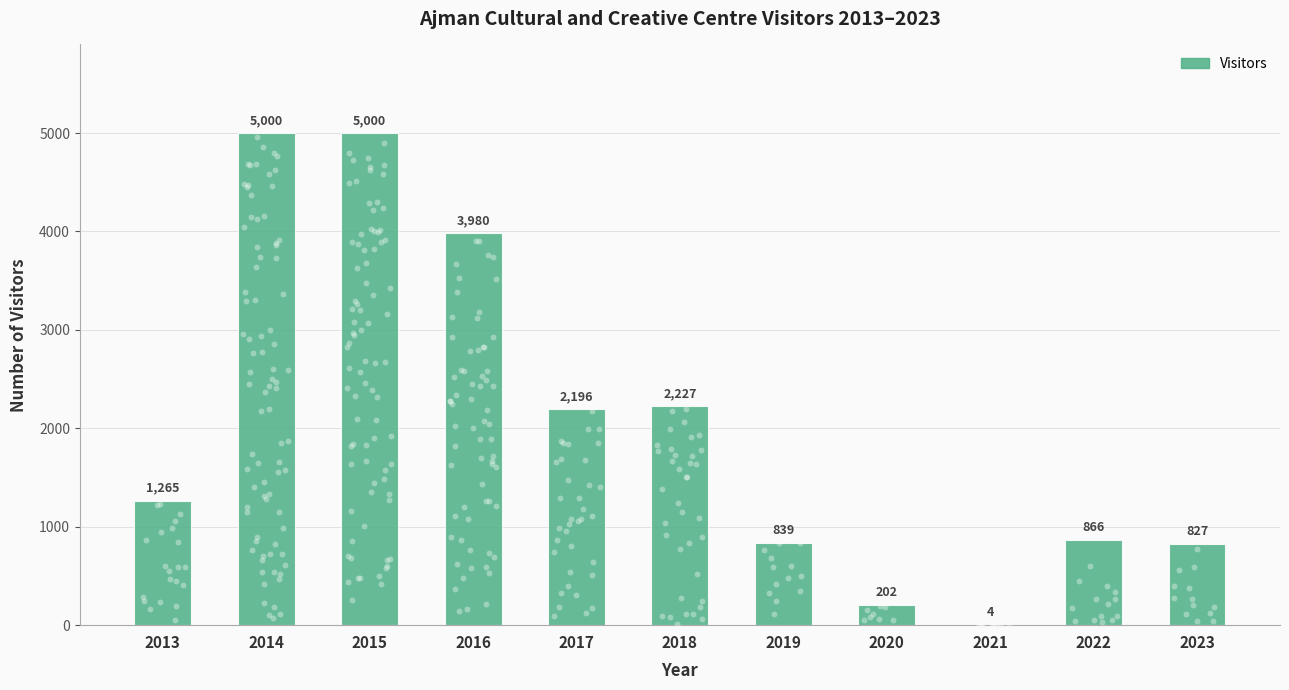

Approximately how many times larger is the value at 2017 compared to 2014?

0.4